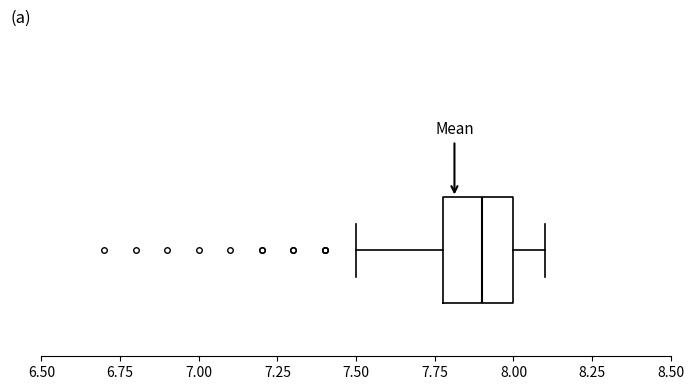

Where does the left whisker of the box end on the x-axis? The values are not printed on the chart, so give them approximately, as read against the axis.

7.5